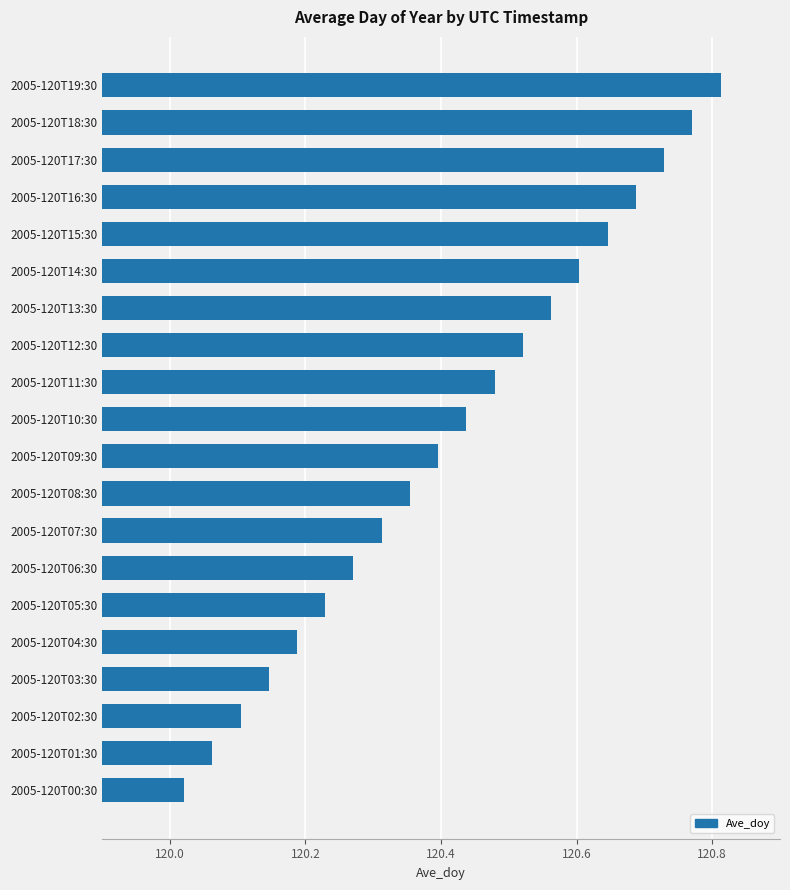

At which category does the chart reach its peak across all series?

2005-120T19:30